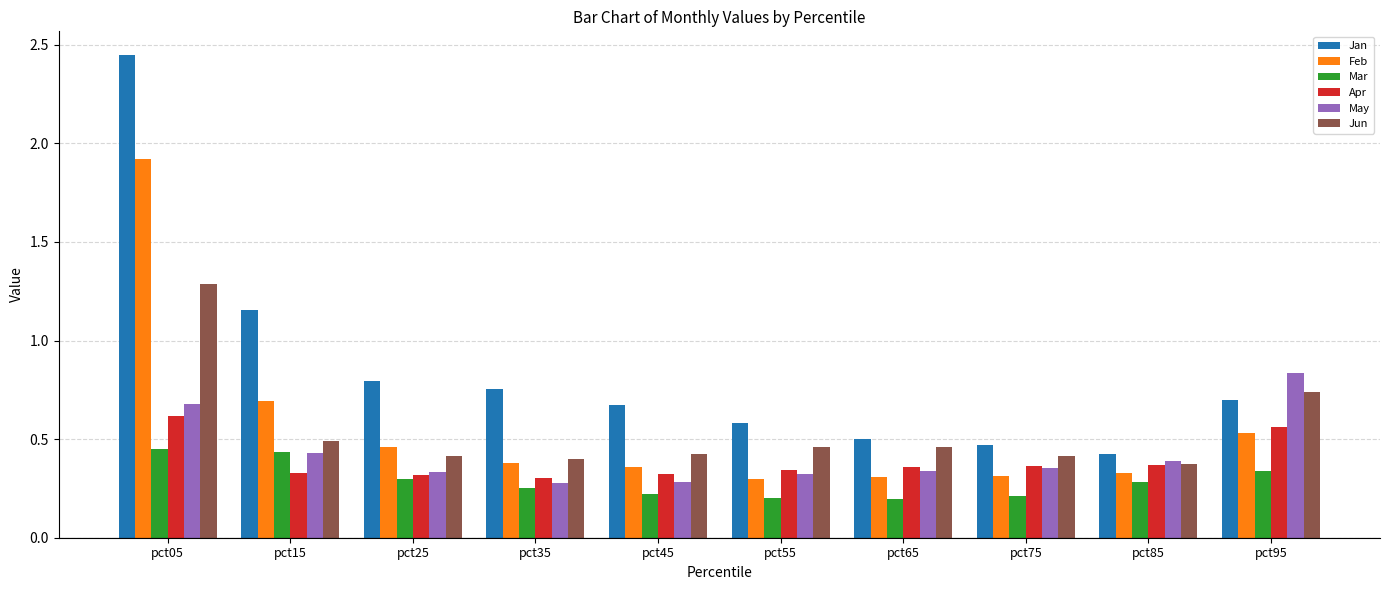

Which category has the highest value across all series?

pct05